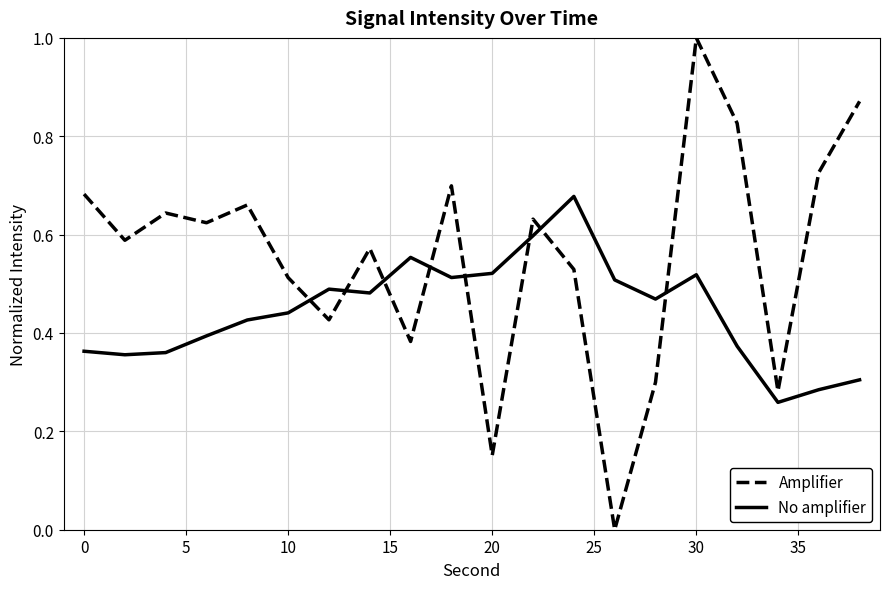

List the series in order of their peak value, highest first.

Amplifier, No amplifier